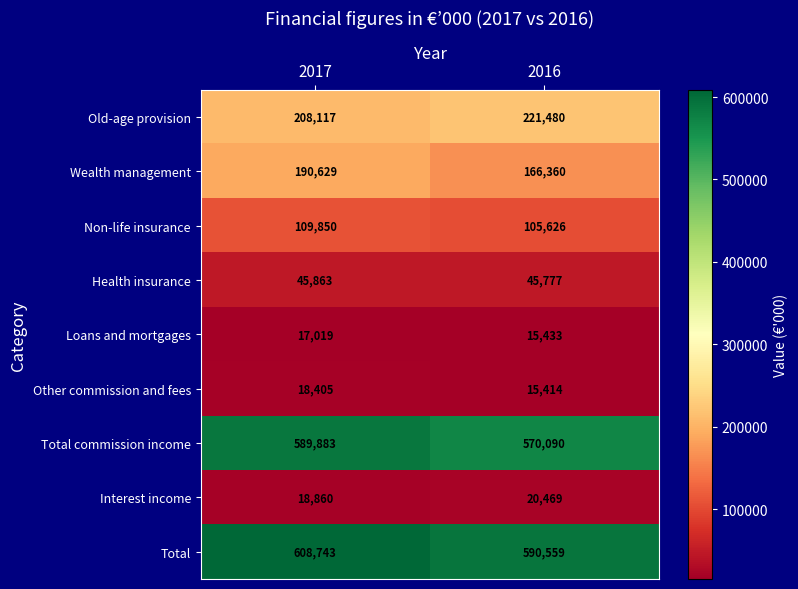

Reading left to right, list all the values displayed in this chart.

Old-age provision: 208117	221480
Wealth management: 190629	166360
Non-life insurance: 109850	105626
Health insurance: 45863	45777
Loans and mortgages: 17019	15433
Other commission and fees: 18405	15414
Total commission income: 589883	570090
Interest income: 18860	20469
Total: 608743	590559